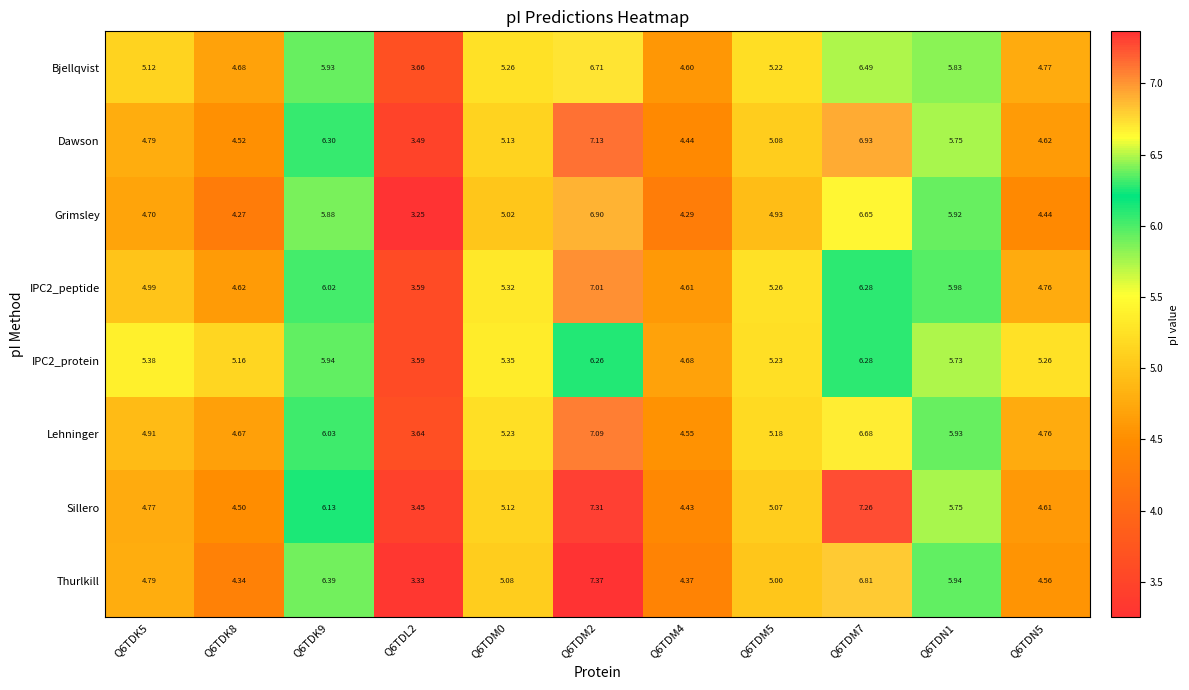

At which category does the chart reach its minimum across all series?

Q6TDL2